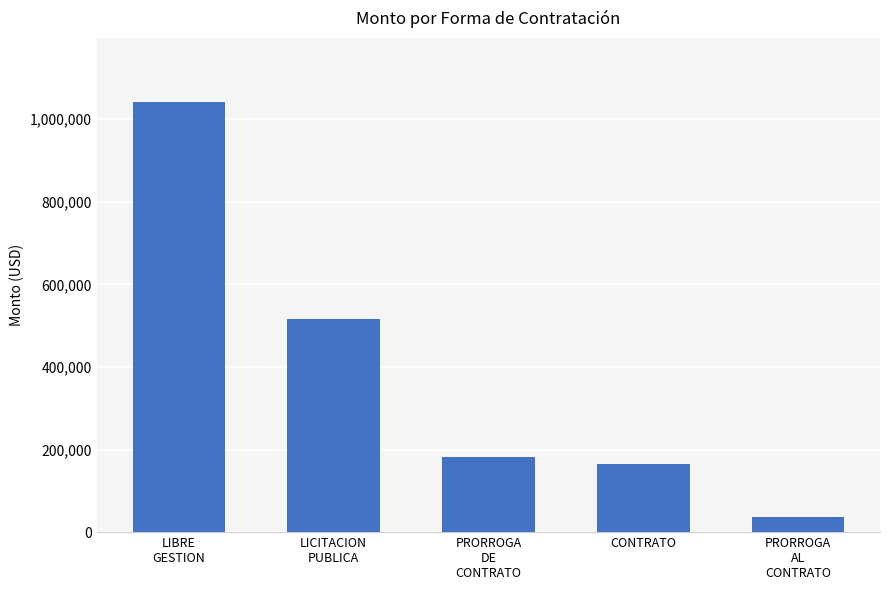

Does the chart contain any negative values?

No